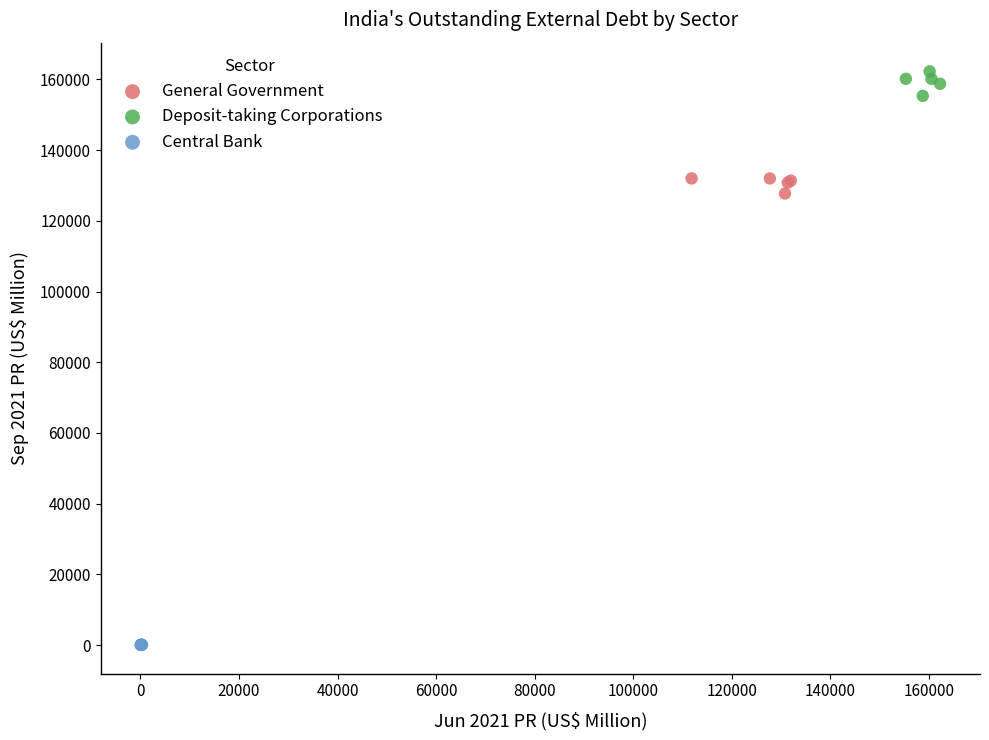

Which series reaches the maximum Y coordinate?

Deposit-taking Corporations